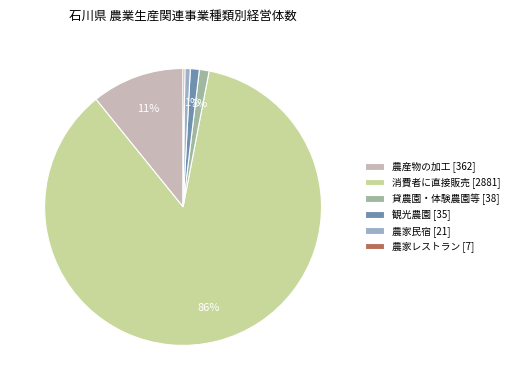

Is the sum of 貸農園・体験農園等 [38] and 観光農園 [35] greater than half?

No